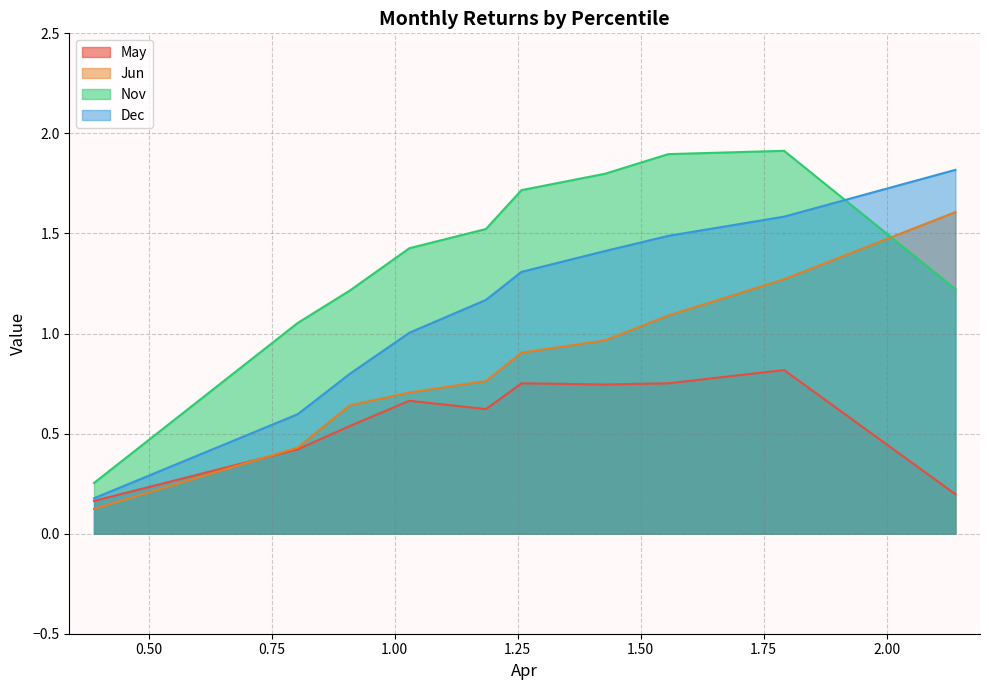

True or false: Nov and Dec cross at least once.

True